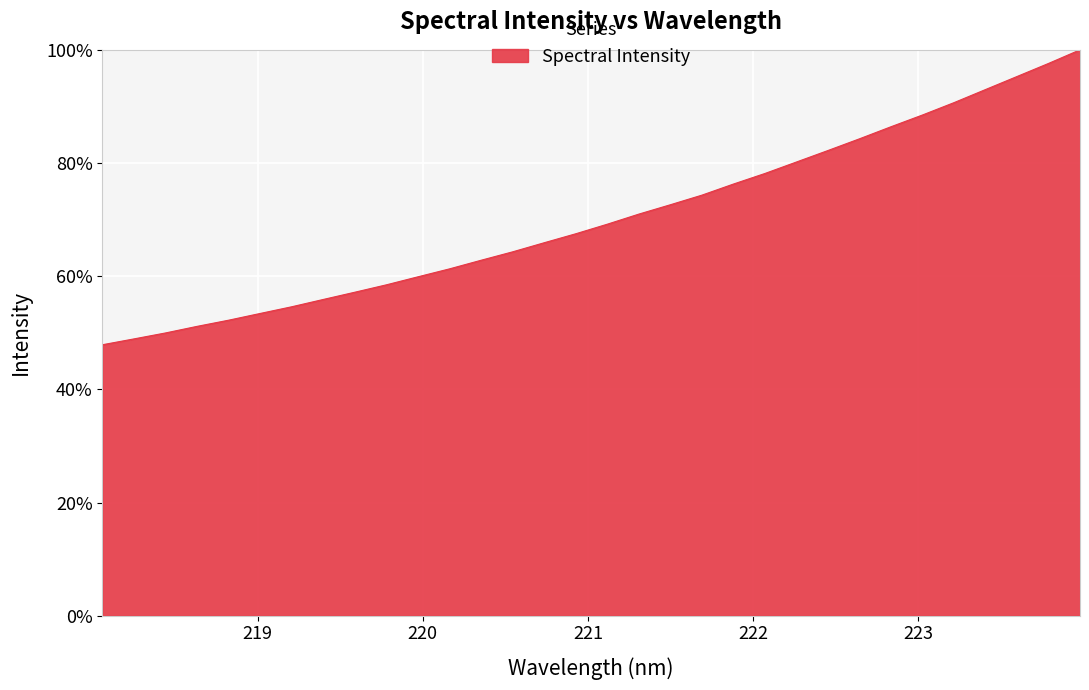

What is the maximum value shown in the chart?

100.0